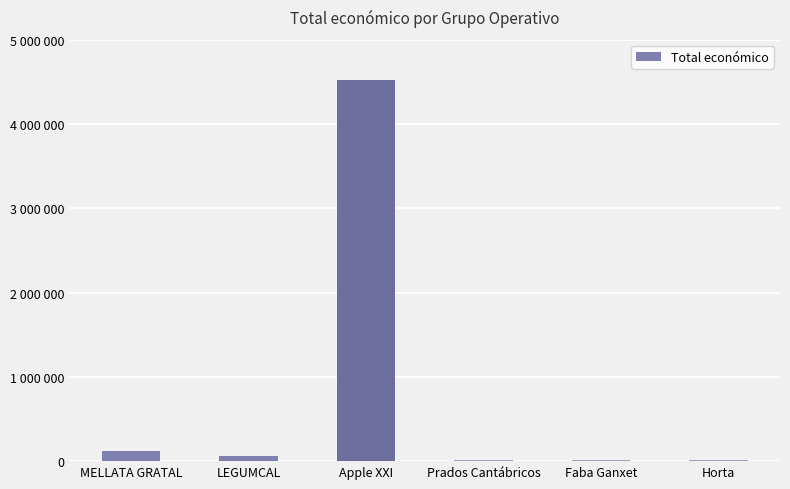

Are the bars horizontal?

No